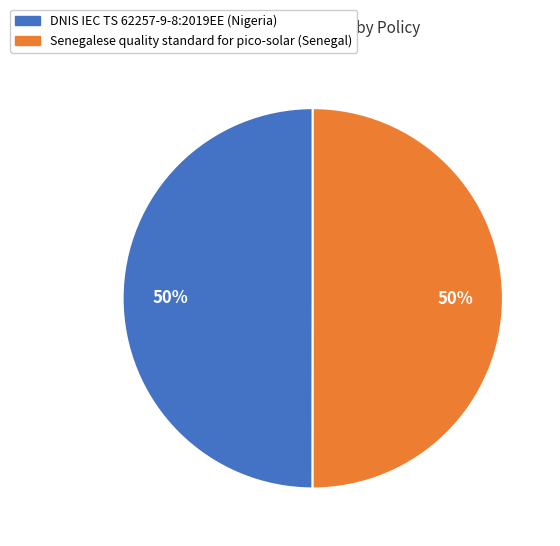

Do DNIS IEC TS 62257-9-8:2019EE (Nigeria) and Senegalese quality standard for pico-solar (Senegal) together represent more than half of the pie?

Yes